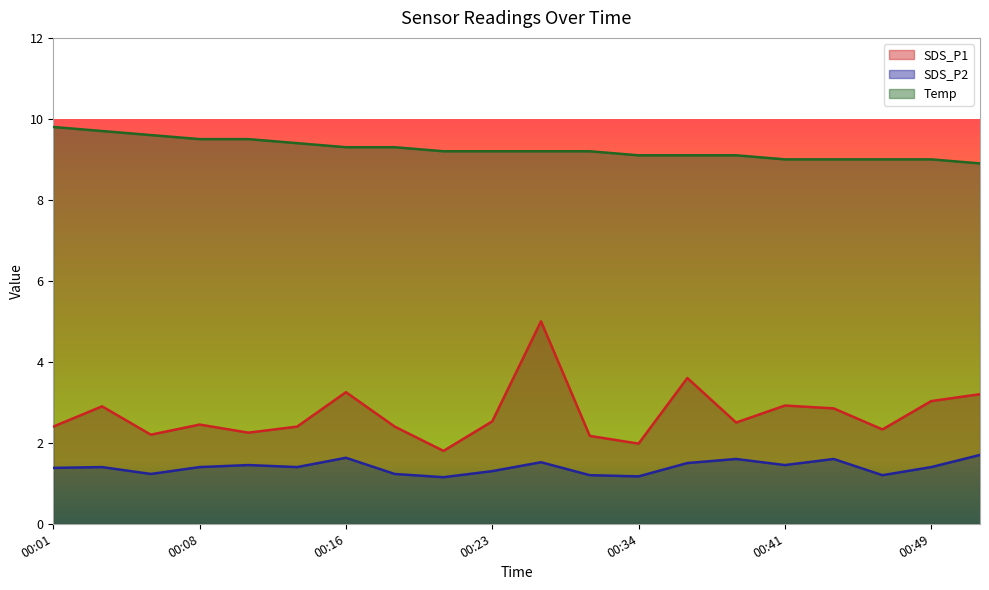

At which label is Temp closest to 9?

00:41